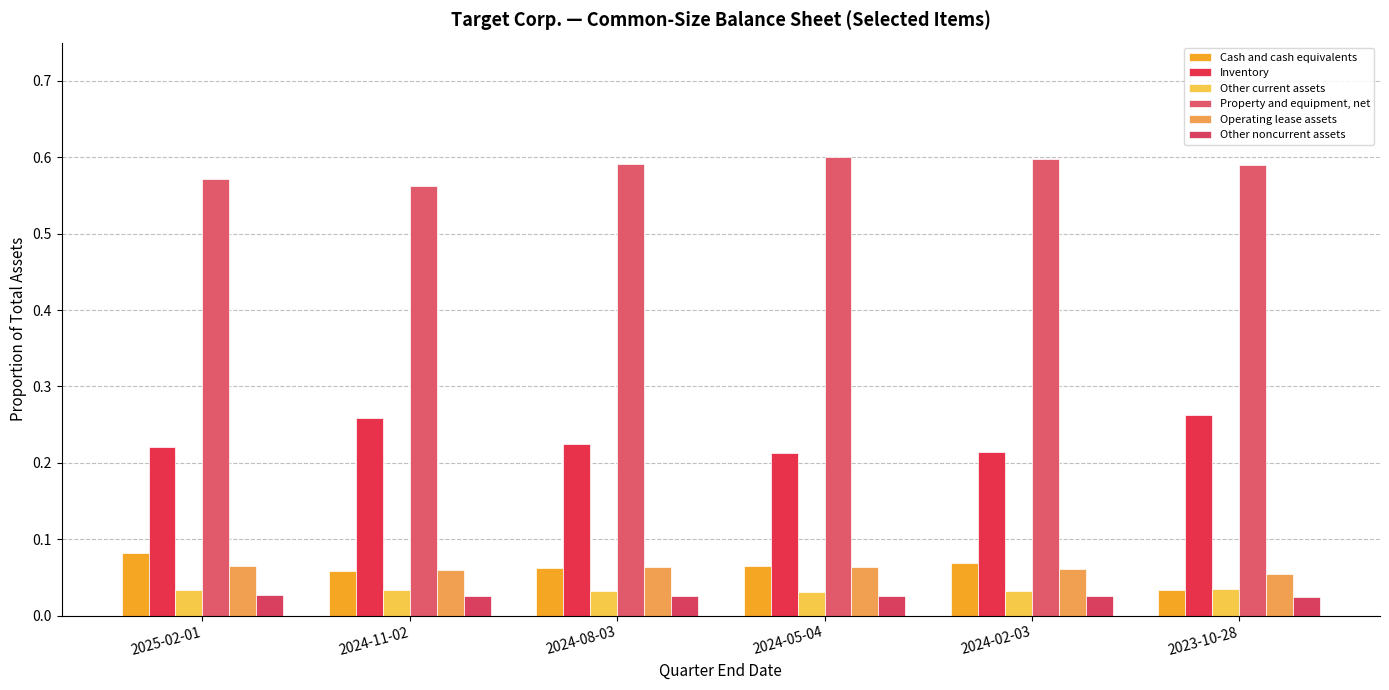

How many categories are shown in the chart?

6